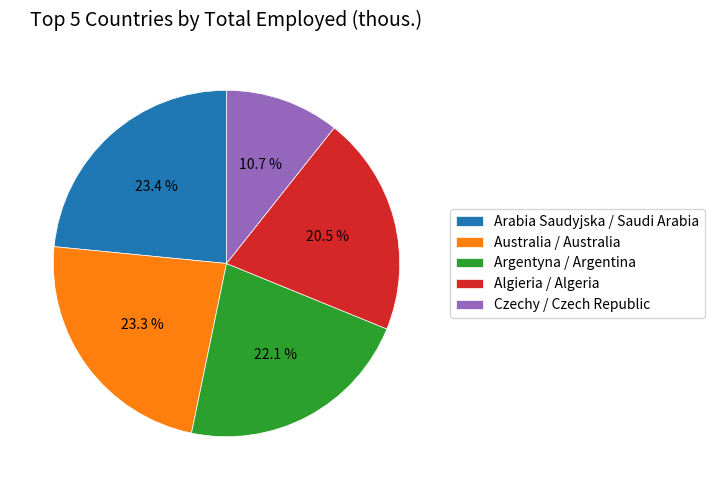

Is Algieria / Algeria the majority of the pie?

No